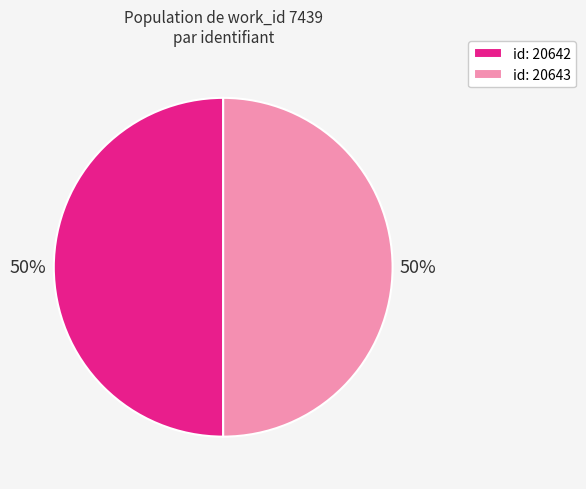

To the nearest percent, what portion does id: 20642 represent?

50%